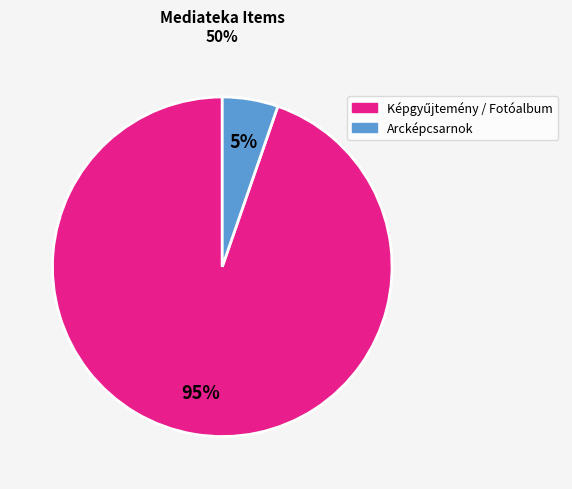

How many slices are in this pie chart?

2